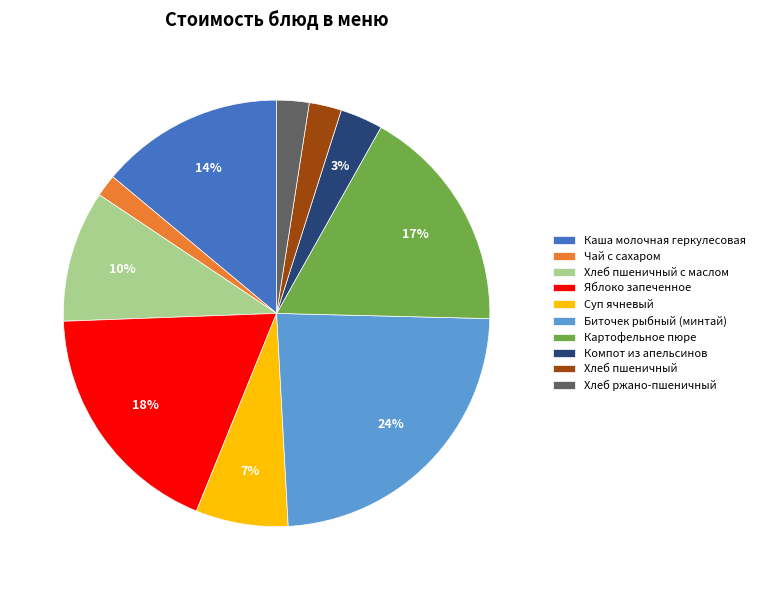

How many slices are in this pie chart?

10